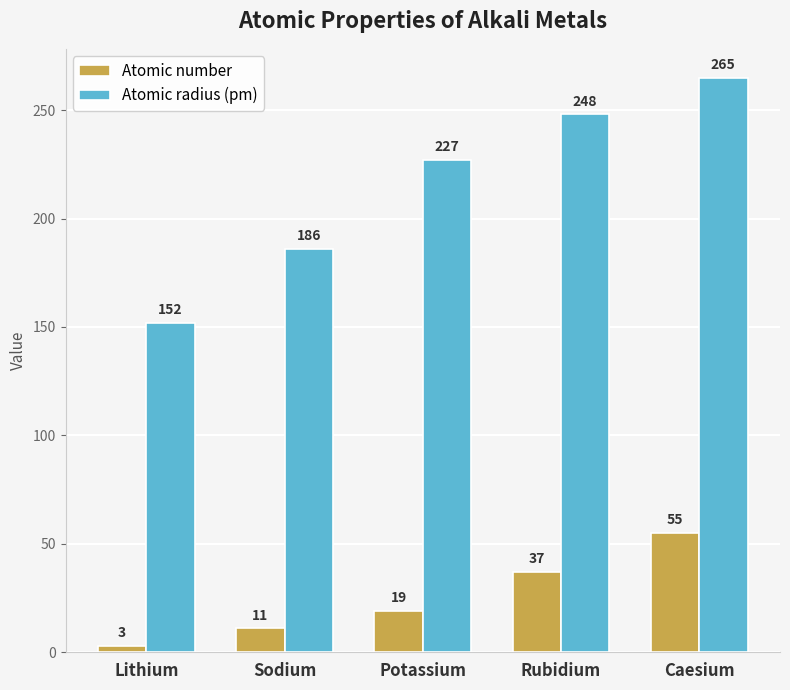

How many distinct data groups are displayed?

2